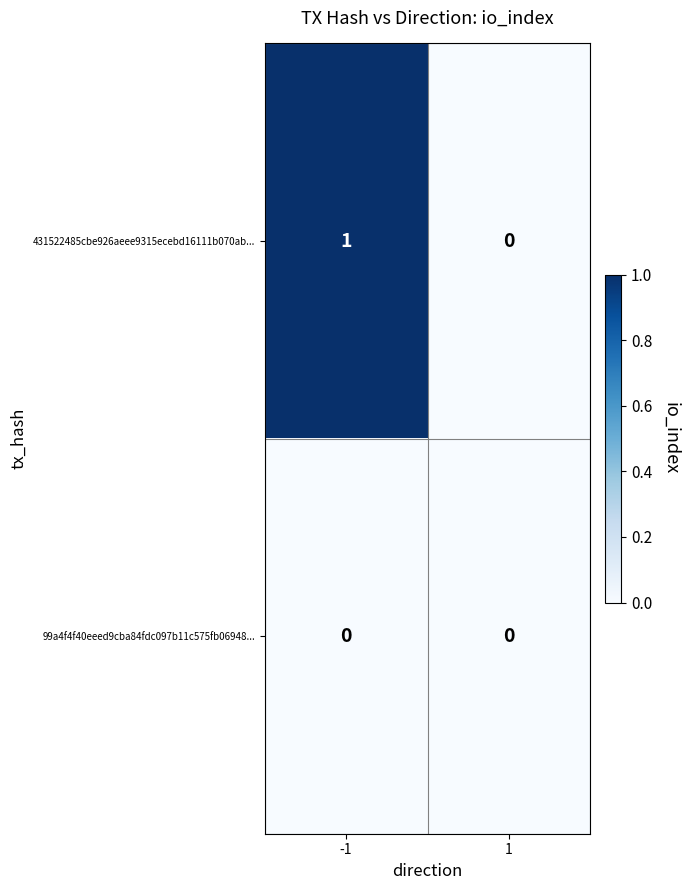

What is the spread (max minus min) of values at -1?

1